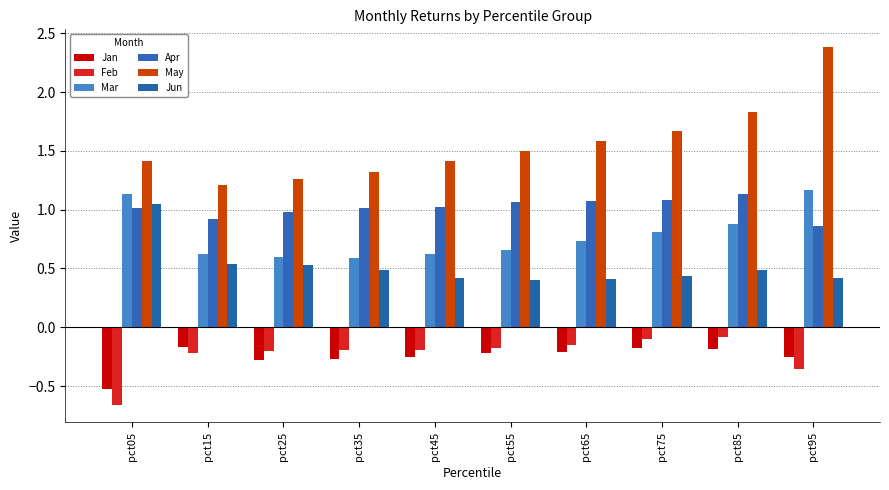

What is the lowest value of the Jan series?

-0.5